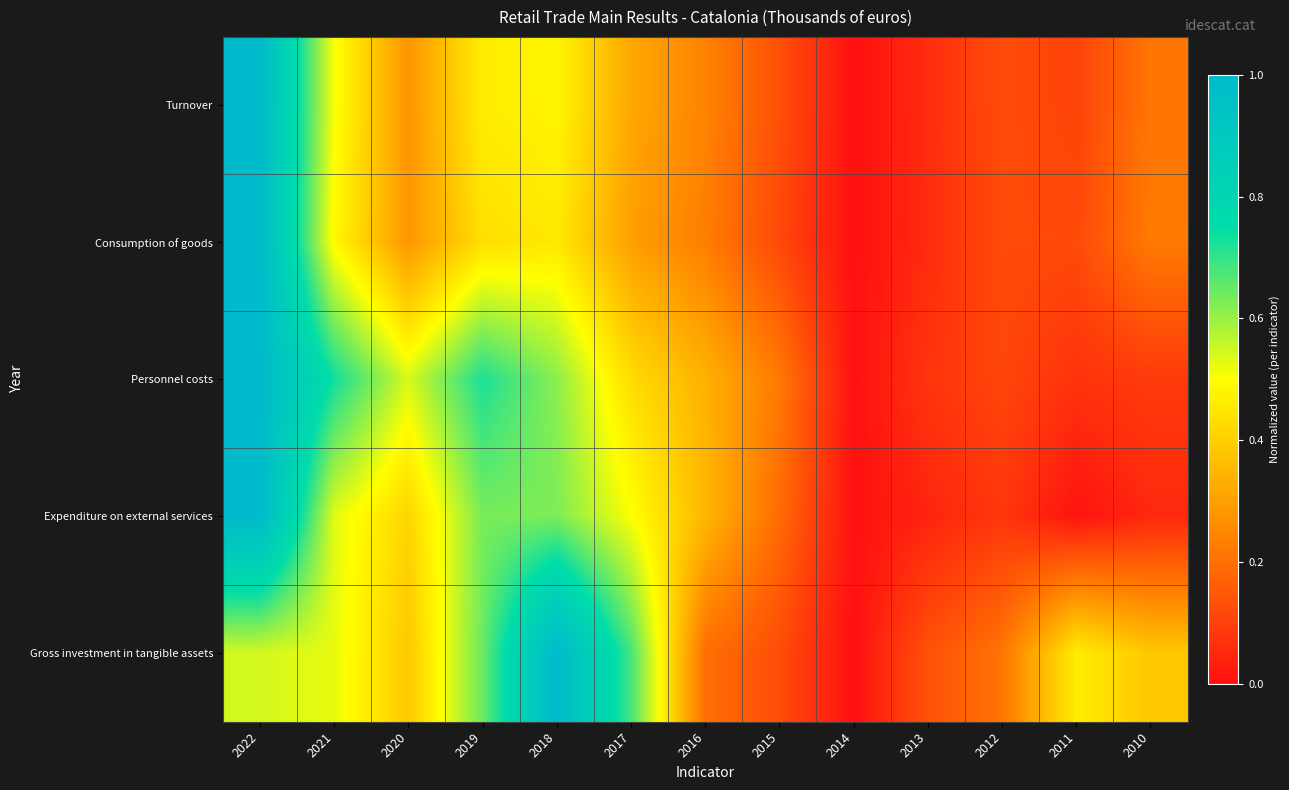

Rank the series at 2010 from highest to lowest value.

Gross investment in tangible assets, Consumption of goods, Turnover, Personnel costs, Expenditure on external services